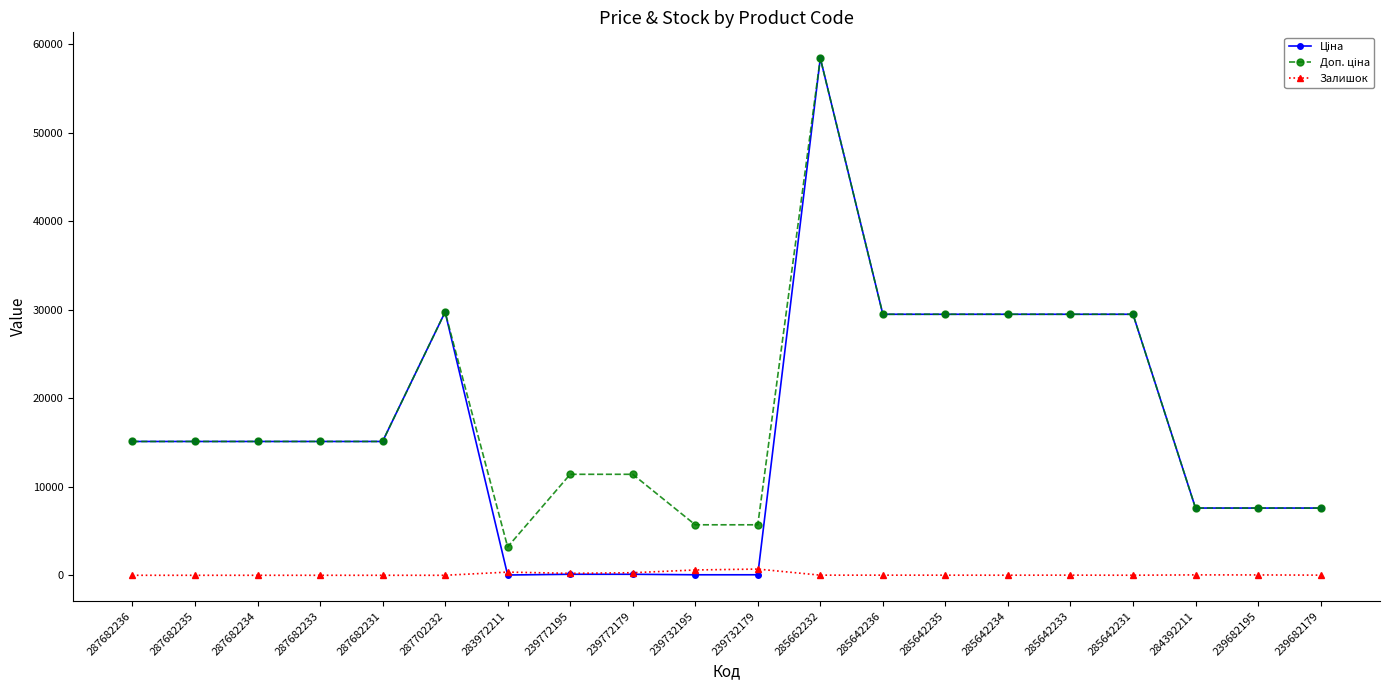

What is the greatest value displayed?

58426.5